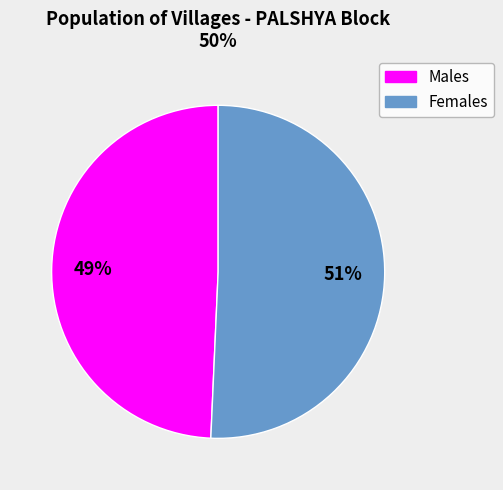

To the nearest percent, what is the average slice percentage?

50%